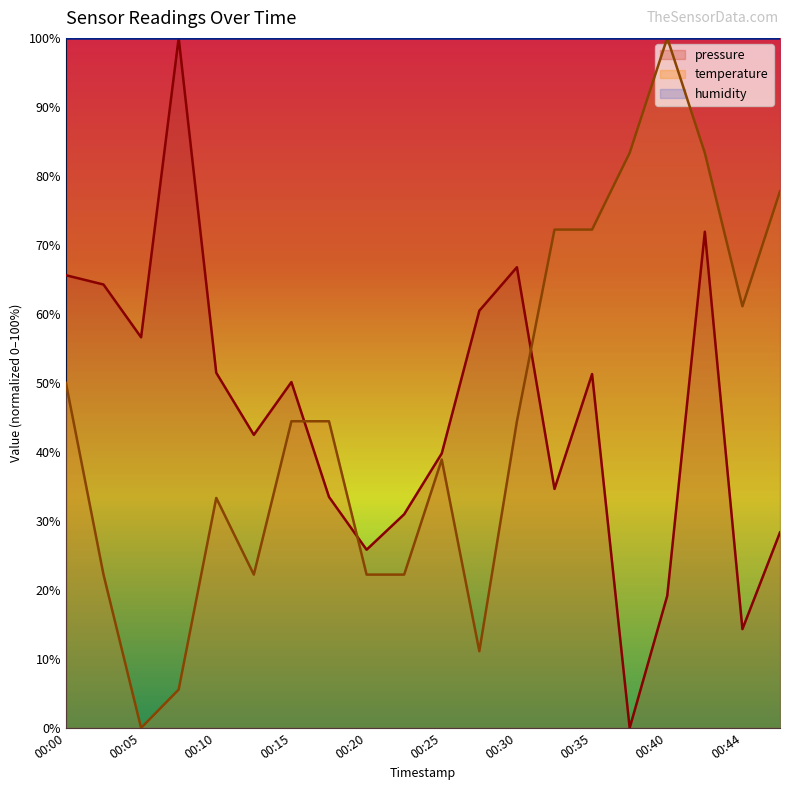

What is the average value of the temperature series?

45.6